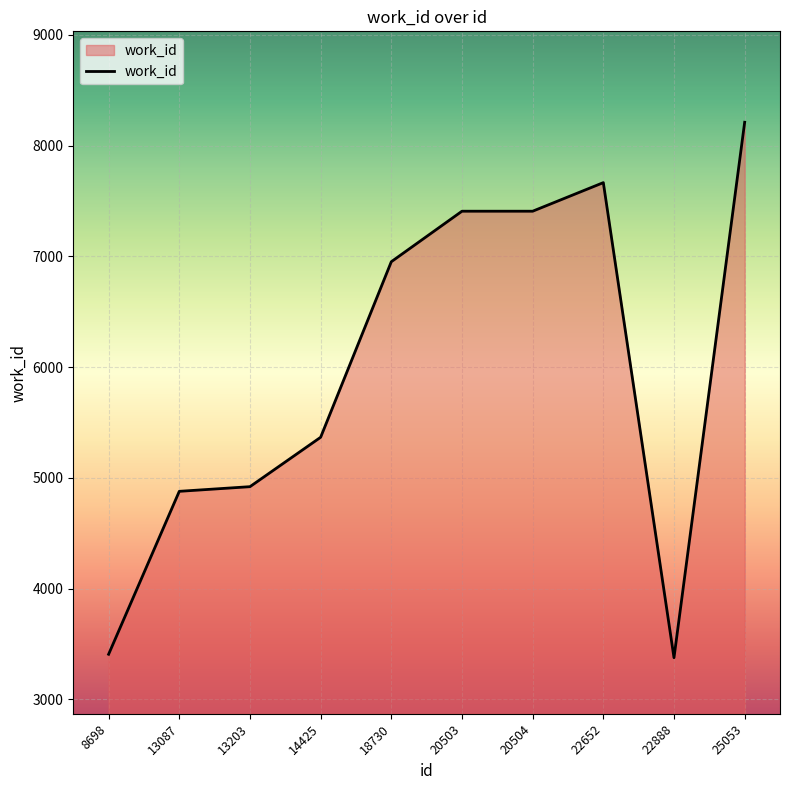

Where is the data nearest to the value 5793?

14425